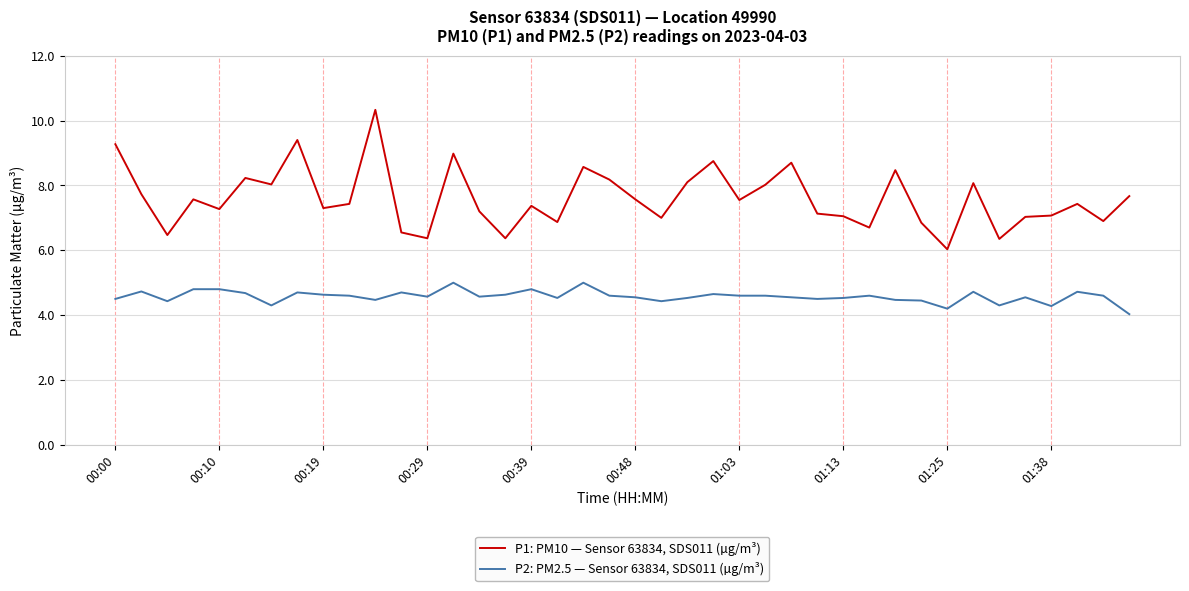

Rank the series by their average value, from highest to lowest.

P1: PM10 — Sensor 63834, SDS011 (µg/m³), P2: PM2.5 — Sensor 63834, SDS011 (µg/m³)